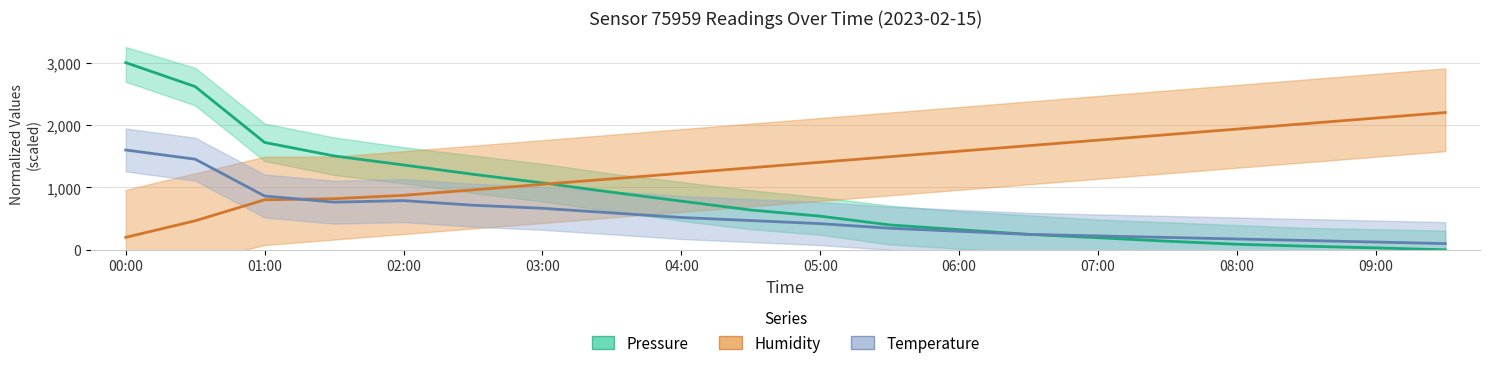

How many values in the Pressure series are below 637?

10